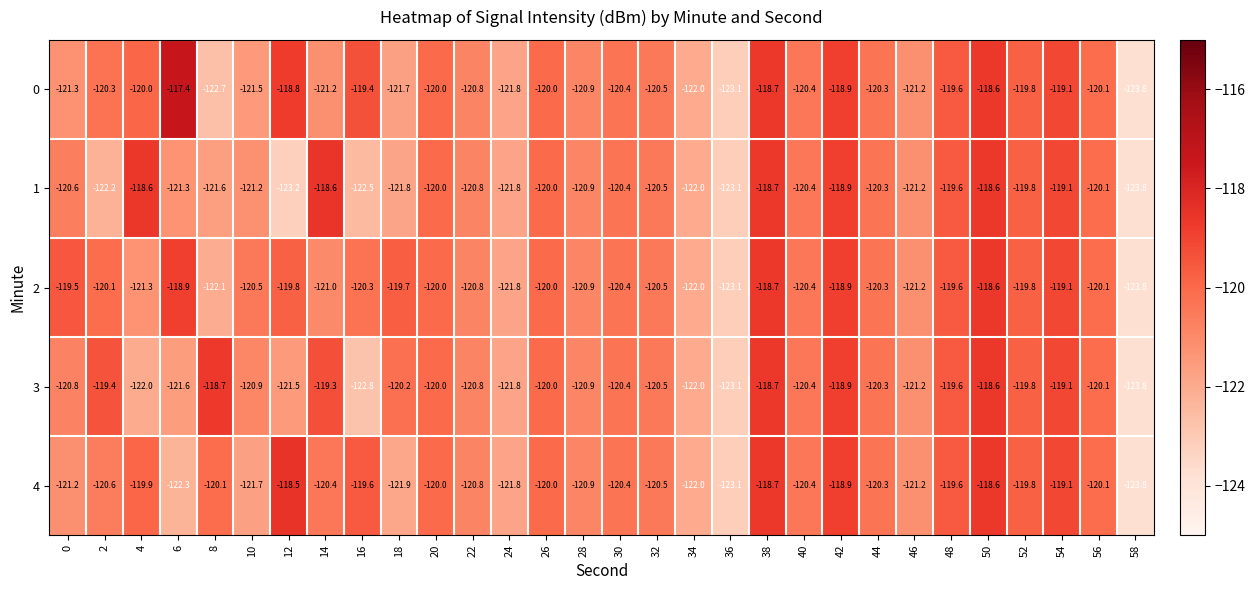

What is the sum of all 0 values?

-3614.3